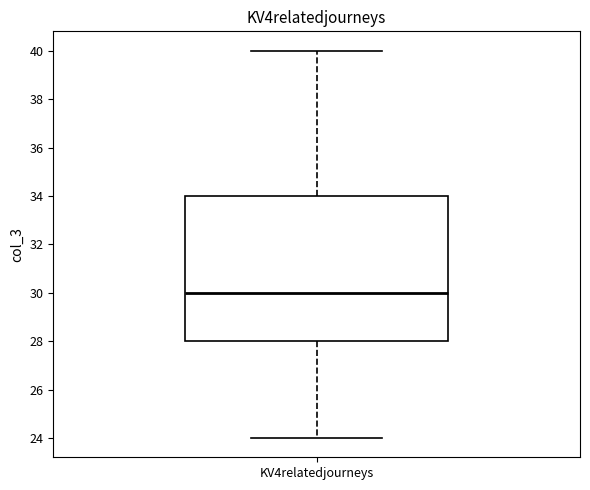

Transcribe this box plot: give where the median line is, the range the box spans, and where the two whiskers end, as read against the y-axis. The values are not printed on the chart, so give them approximately, as read against the axis.

median 30, box 28 to 34, whiskers 24 to 40